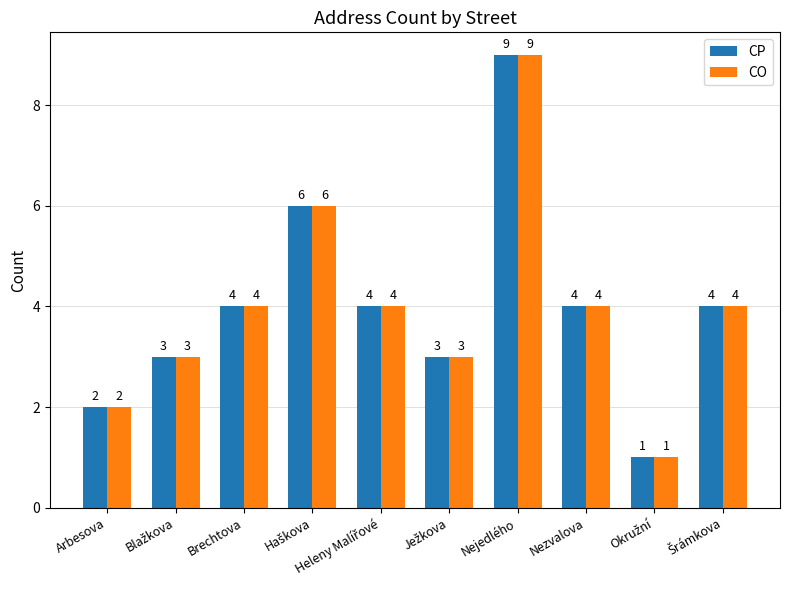

What is the sum of all CO values?

40